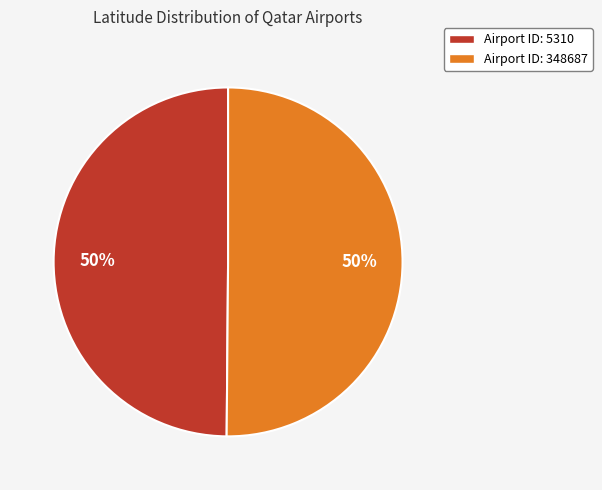

Approximately how many times larger is the value at Airport ID: 5310 compared to Airport ID: 348687?

1.0